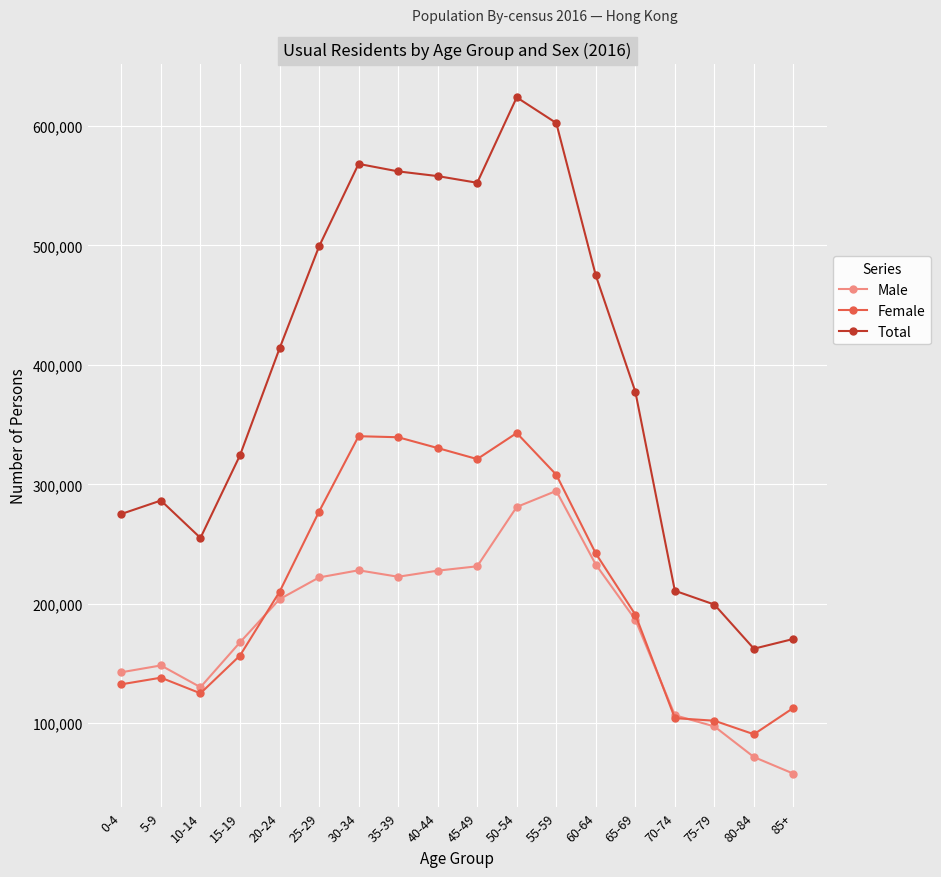

Rank the series by their average value, from lowest to highest.

Male, Female, Total